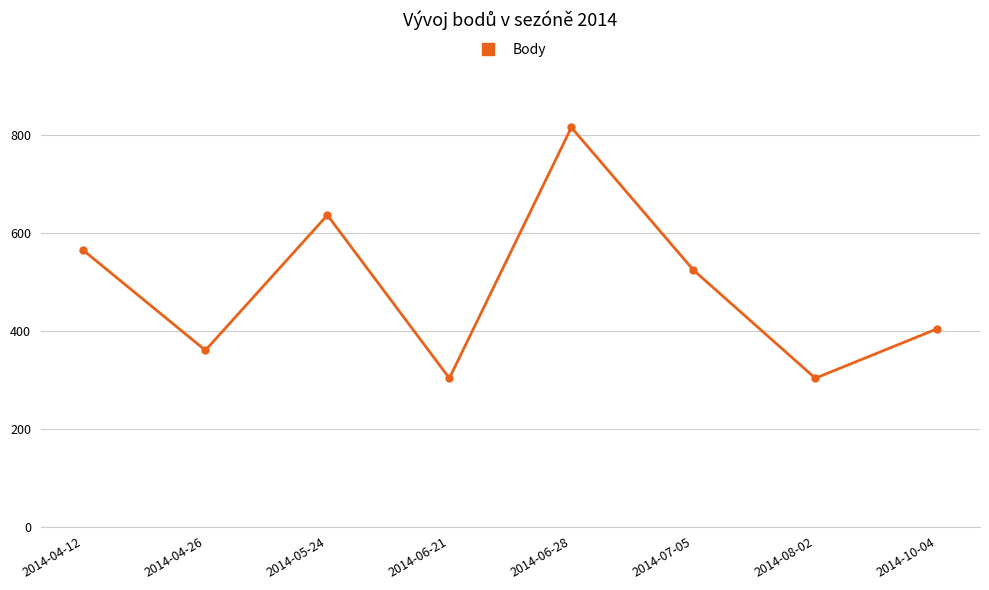

At which label does the data first exceed 524?

2014-04-12